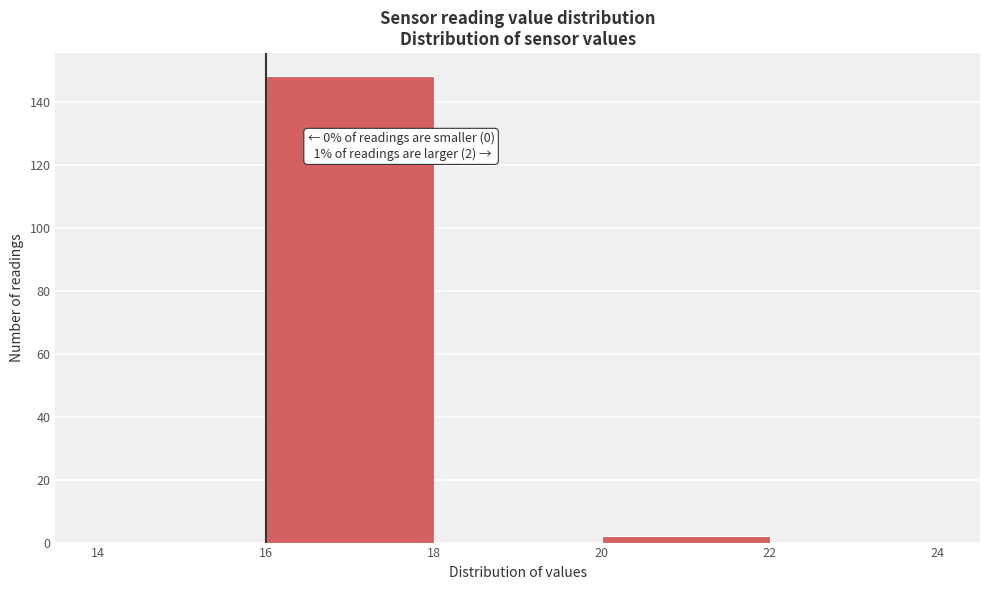

Over which range of the x-axis is the bar tallest?

16 to 18